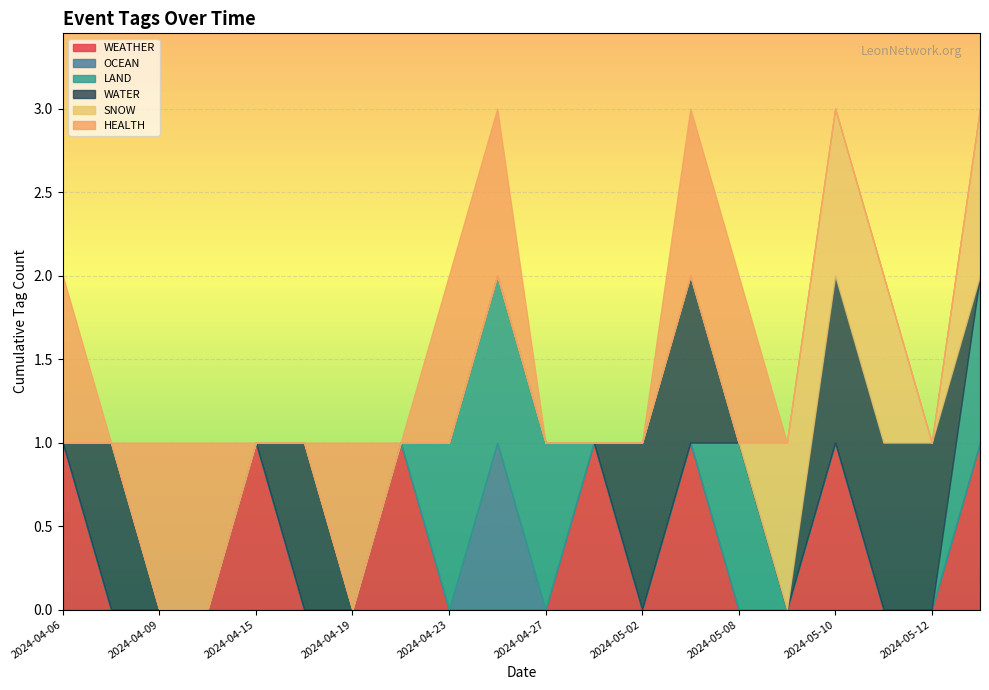

True or false: WEATHER has a value of 0 at 2024-05-08.

True